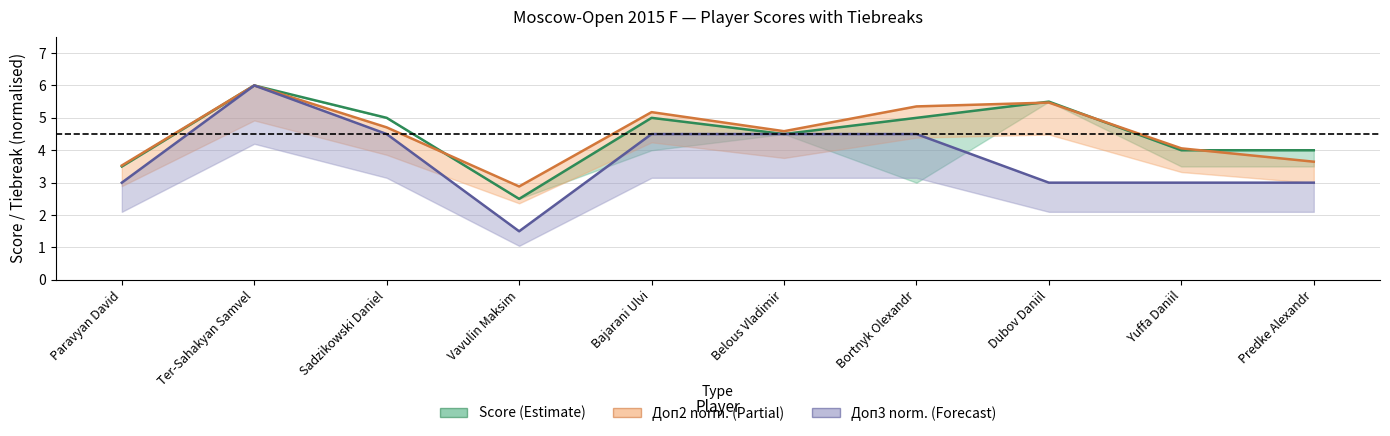

Which series changed the most between Ter-Sahakyan Samvel and Predke Alexandr?

Доп3